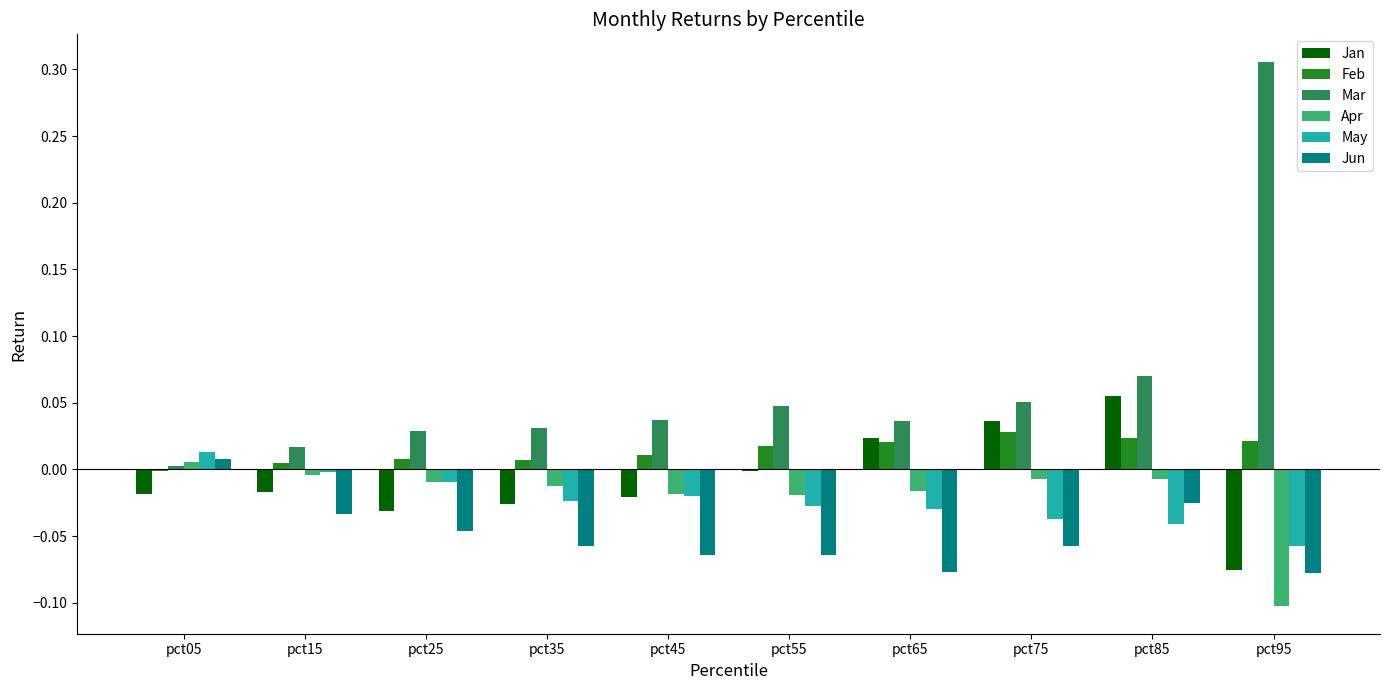

At which category does the chart reach its peak across all series?

pct95